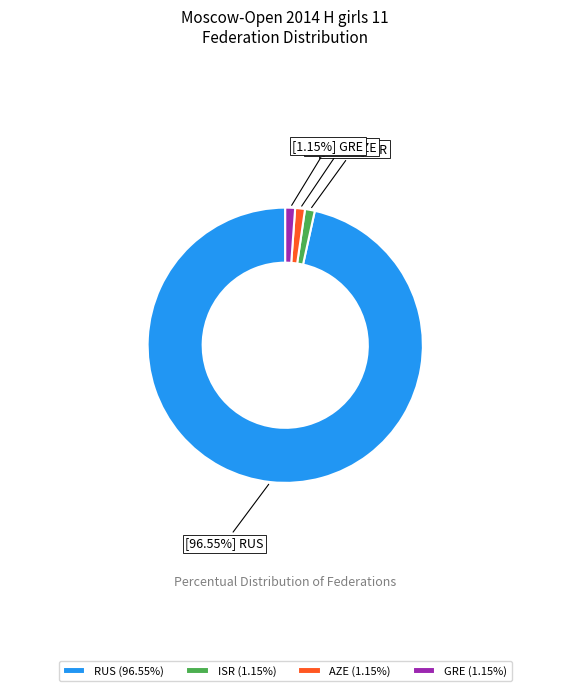

Is it true that RUS is 97% of the pie?

True